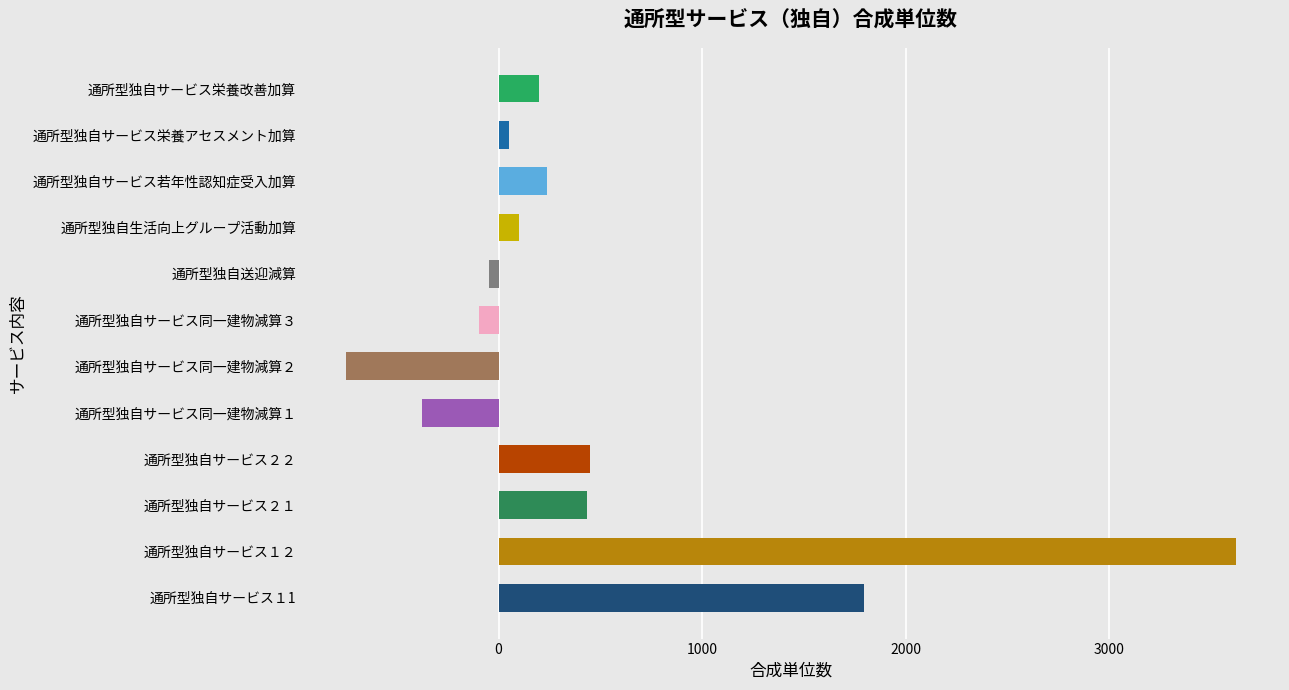

What is the minimum value shown in the chart?

-752